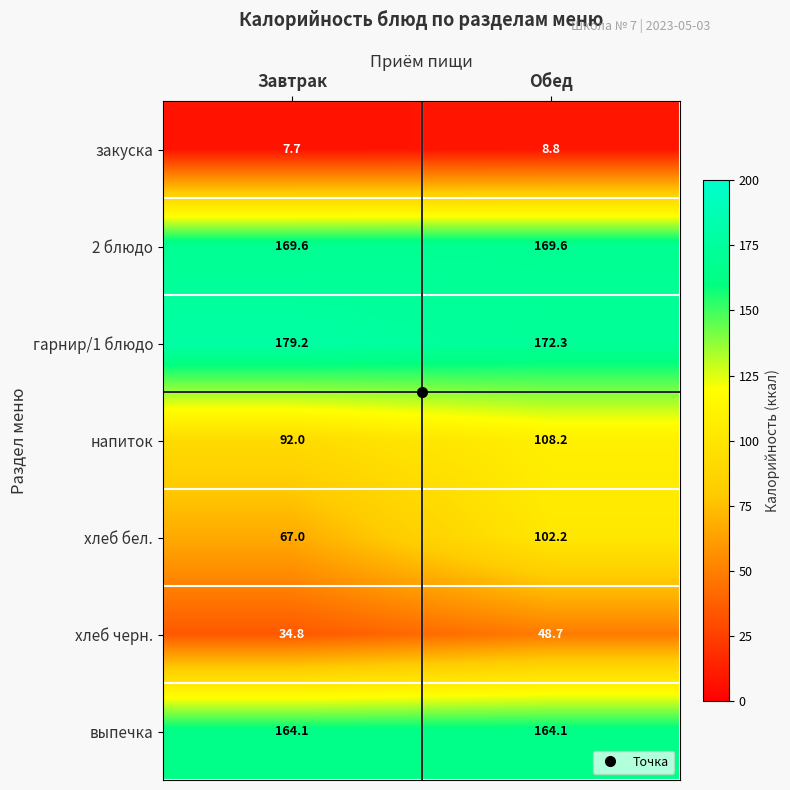

Between Завтрак and Обед, which series saw the biggest shift?

хлеб бел.